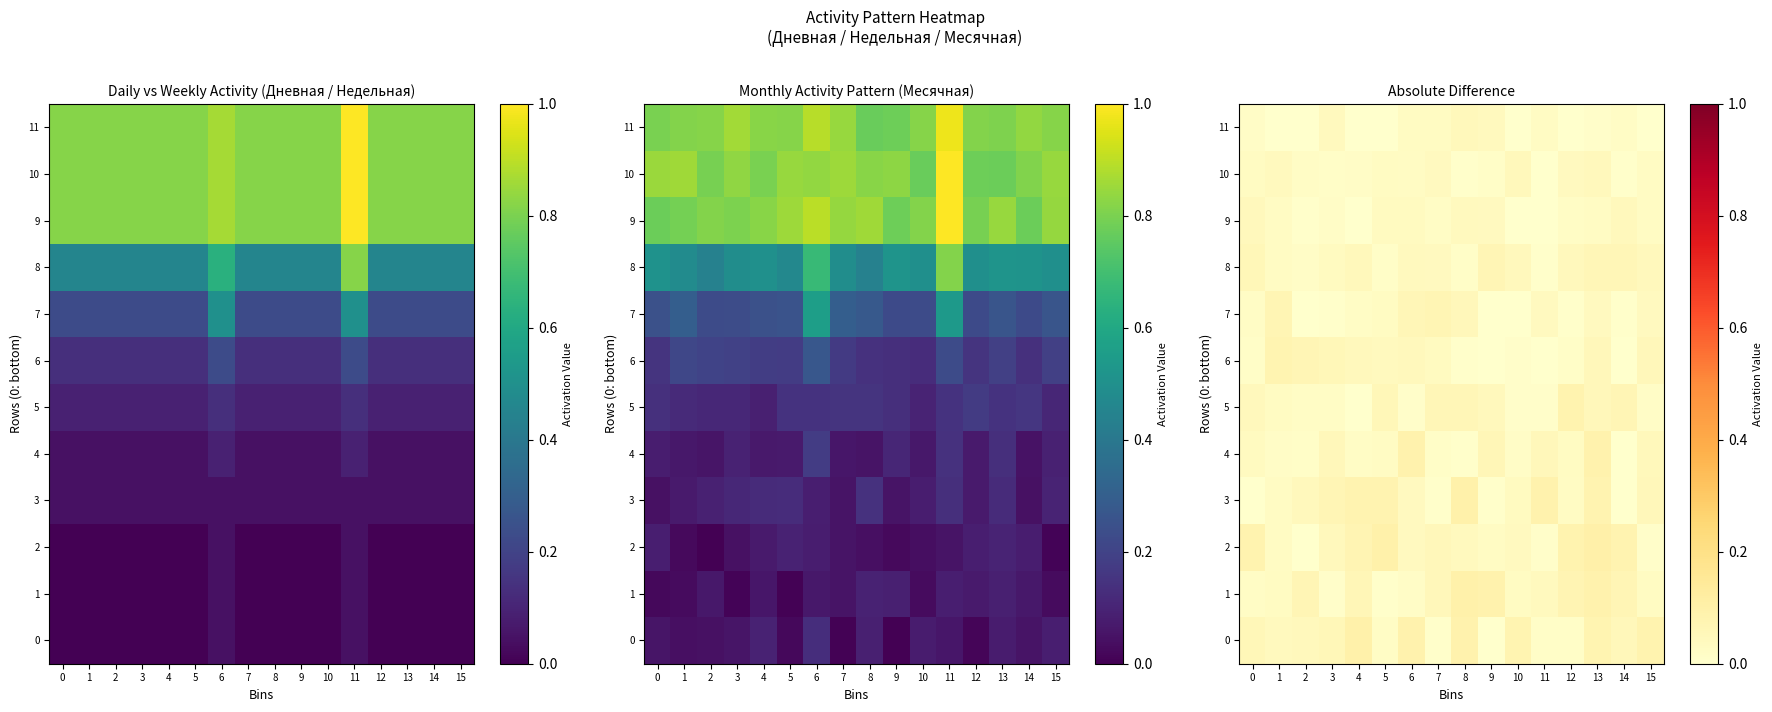

What is the highest value of the row_8 series?

0.1